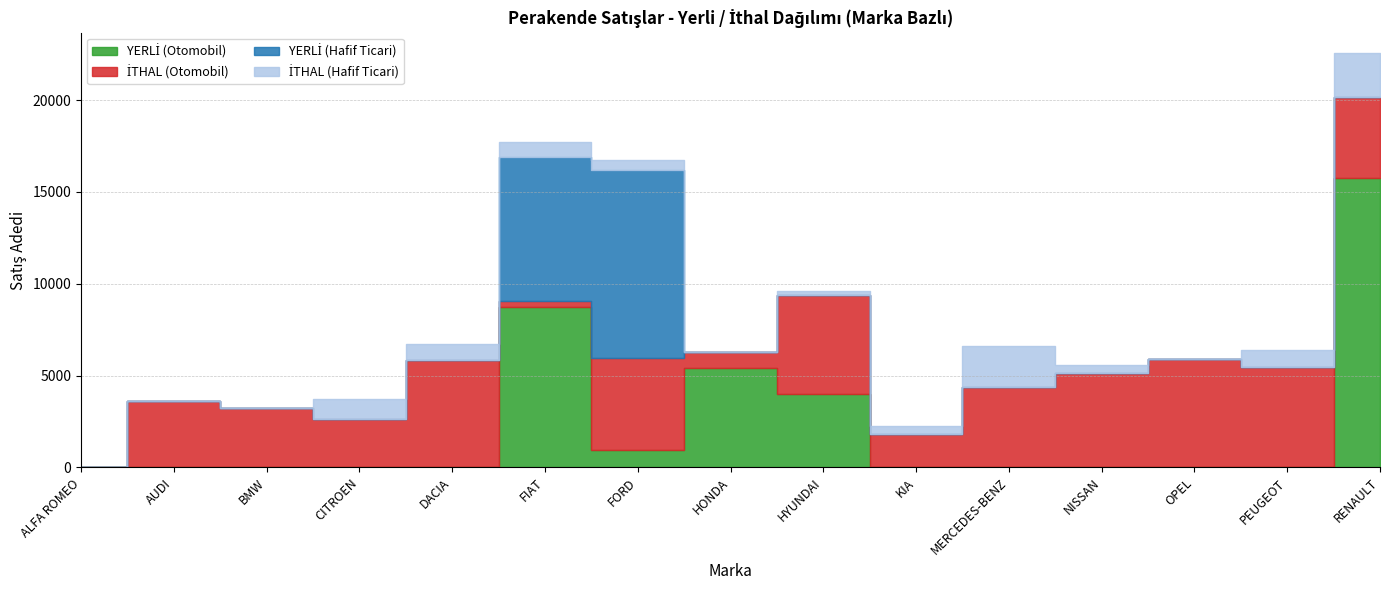

How many lines are shown in the chart?

4